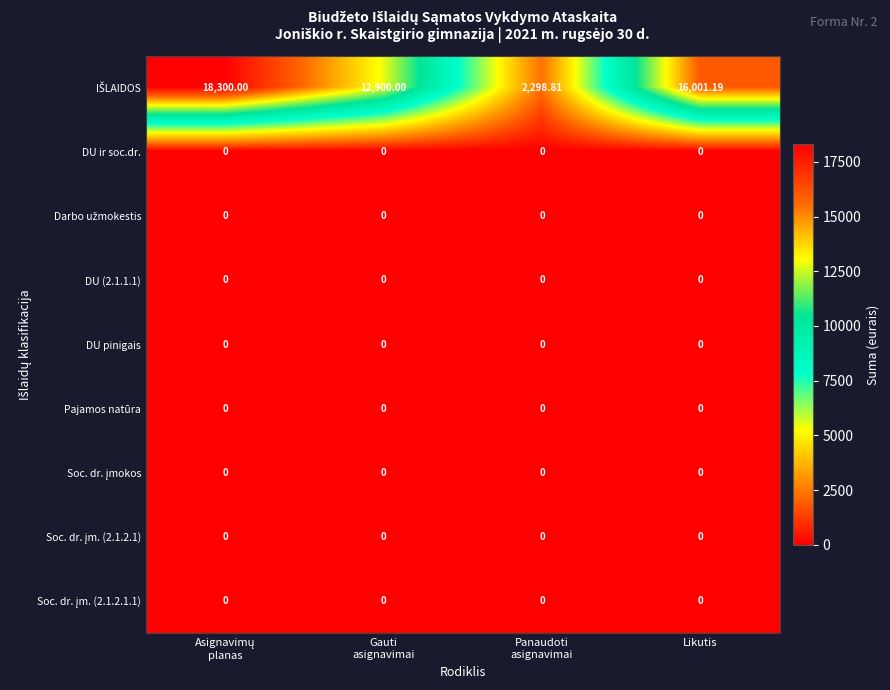

What is the maximum value shown in the chart?

18300.0